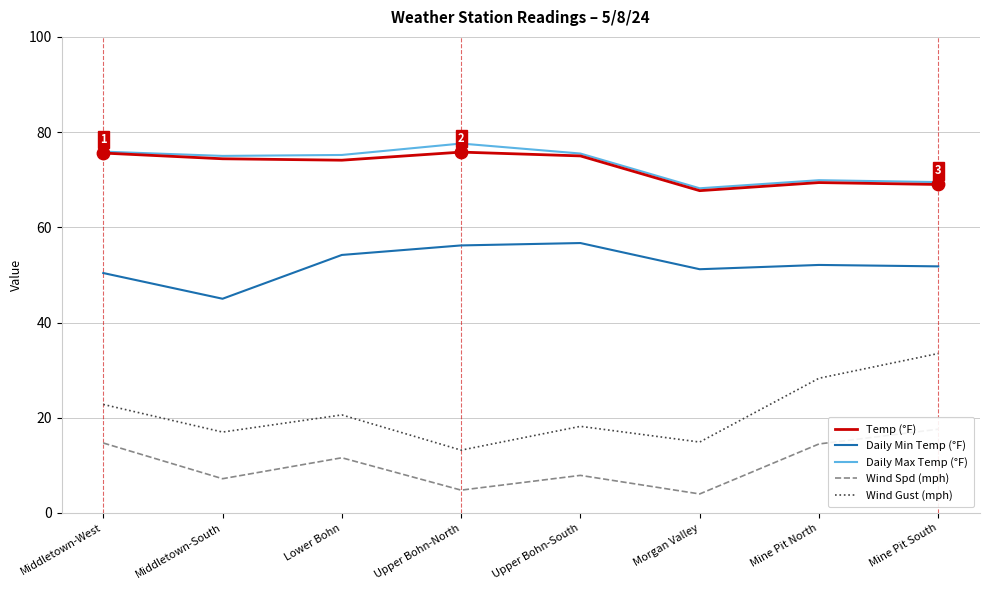

At which category is the sum across all series the highest?

Mine Pit South